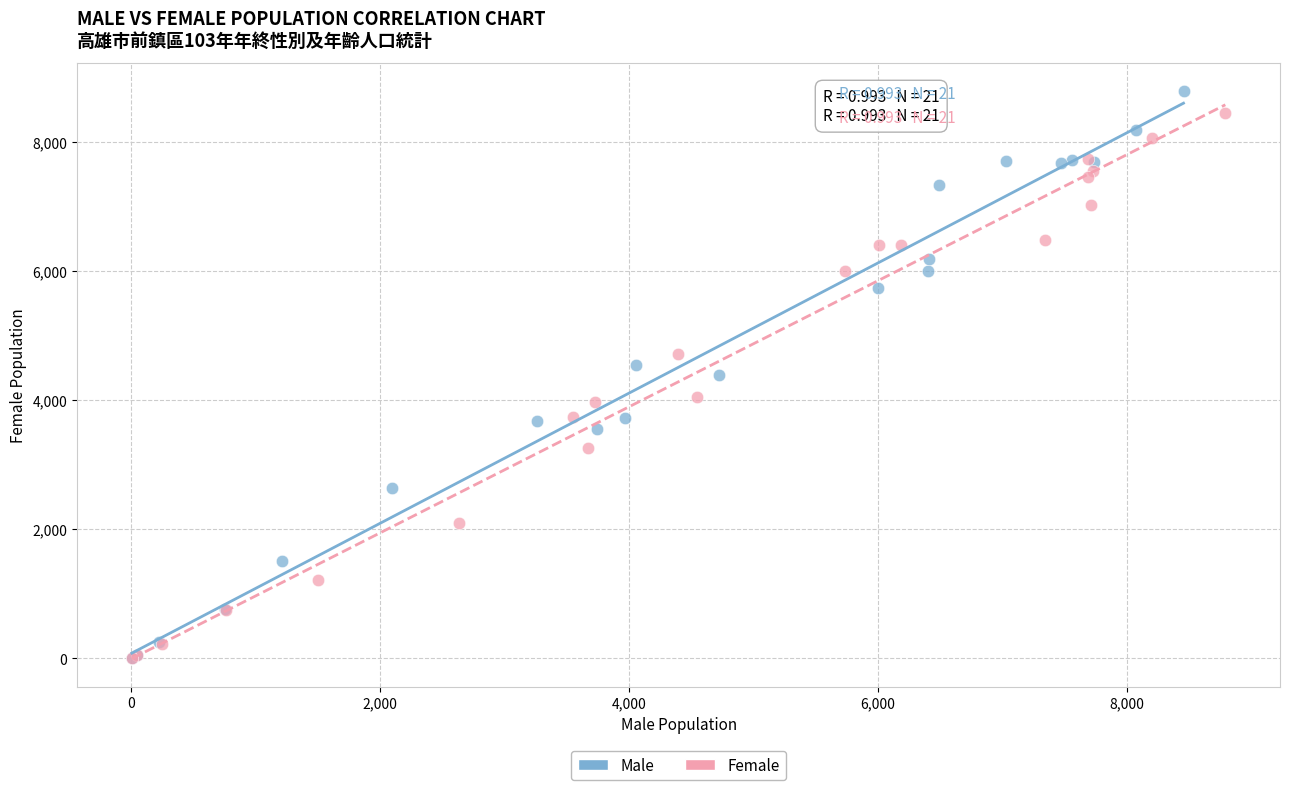

Which series has the widest spread of Y values?

Male